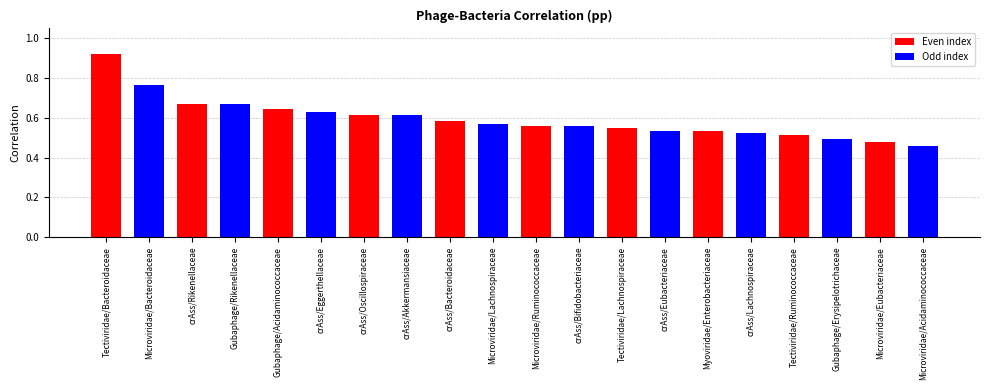

The value at Microviridae/Acidaminococcaceae is 0.5. True or false?

True